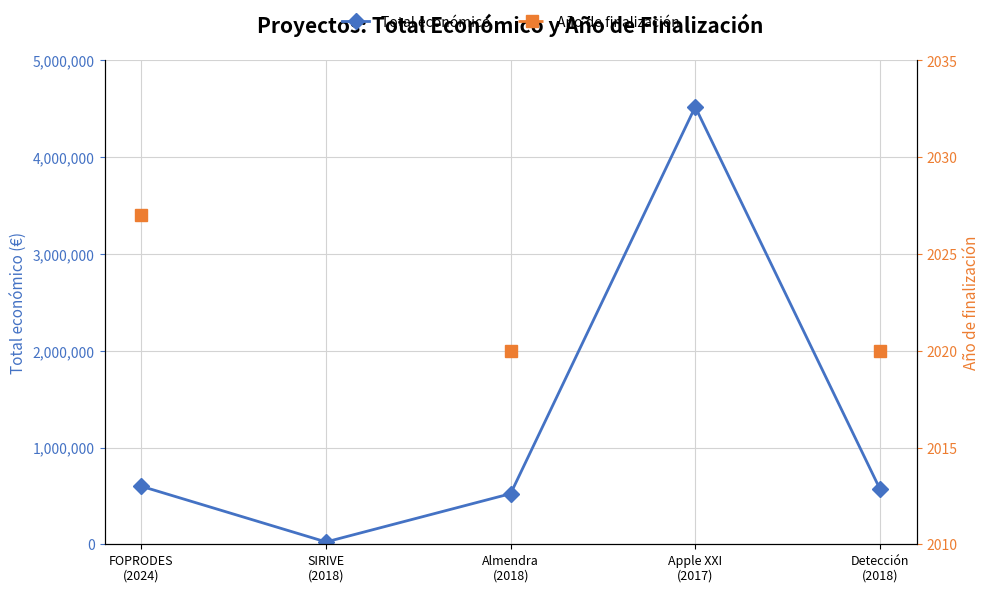

At which category is the sum across all series the highest?

FOPRODES
(2024)